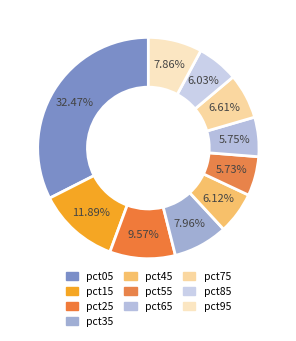

Count the number of slices in the pie.

10